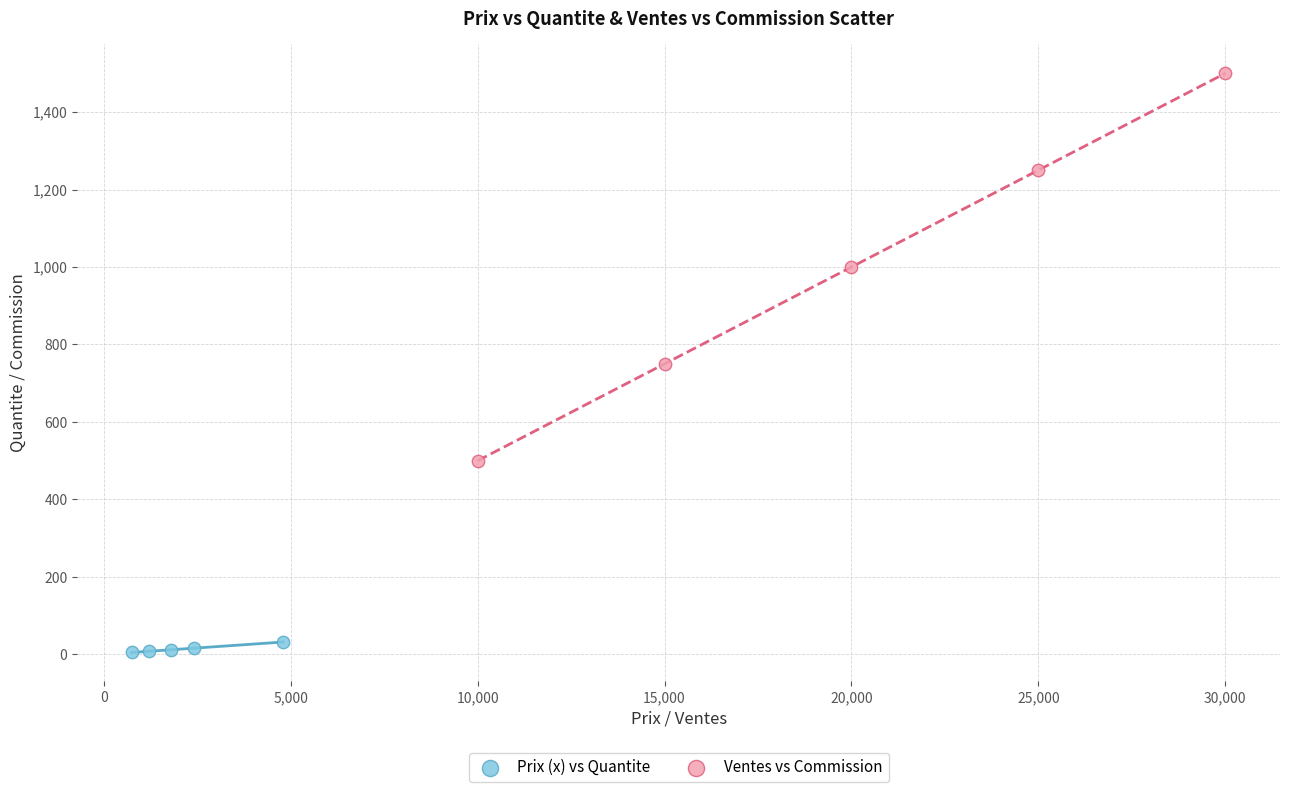

Which series reaches the maximum Y coordinate?

Ventes vs Commission